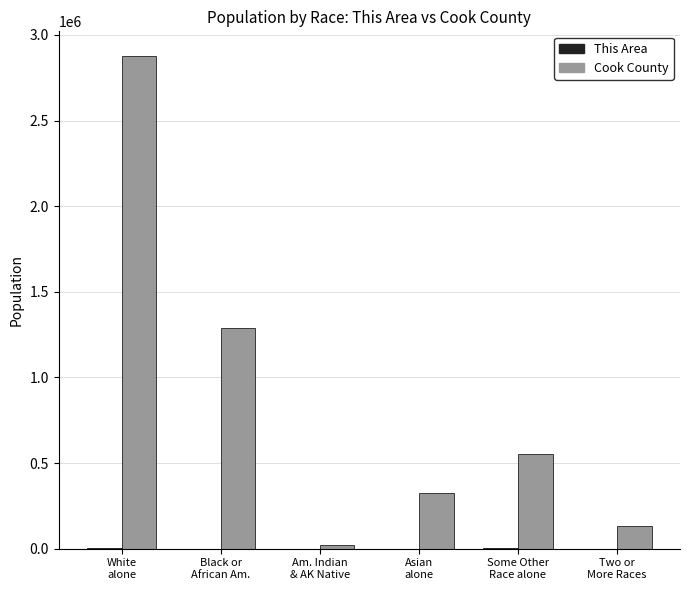

Is it true that Cook County equals 1287767 at Black or
African Am.?

True